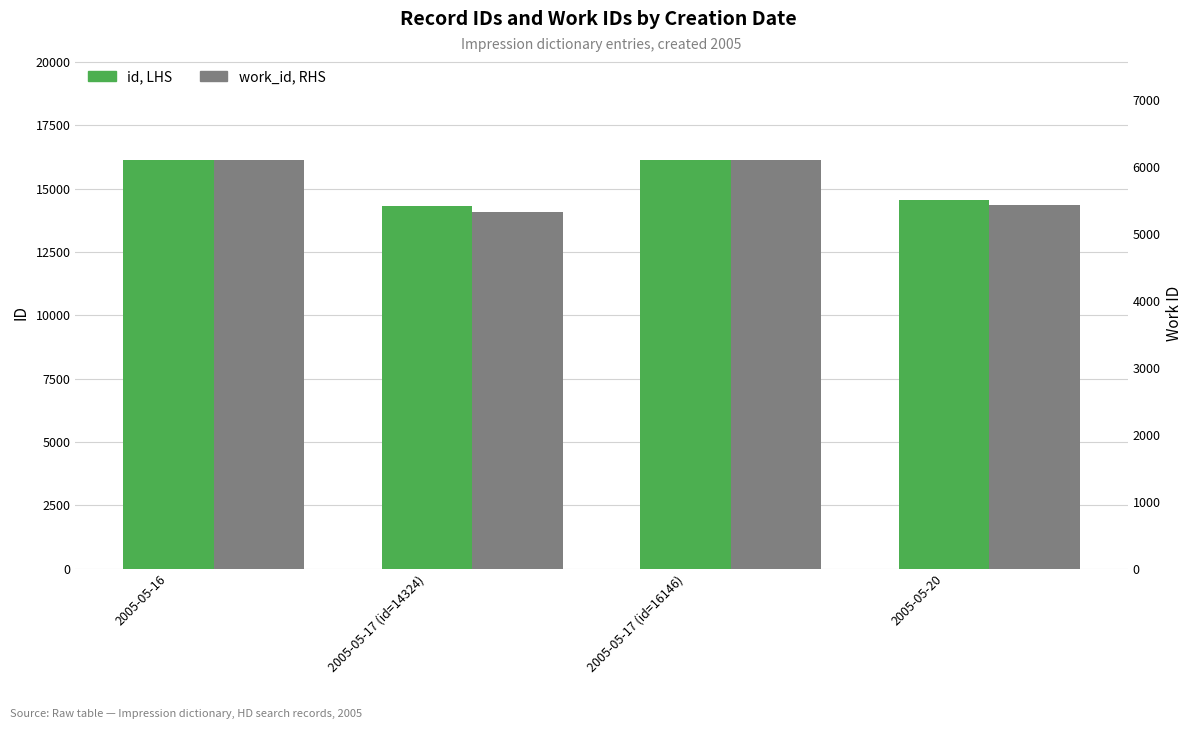

What is the spread (max minus min) of values at 2005-05-17 (id=14324)?

8994